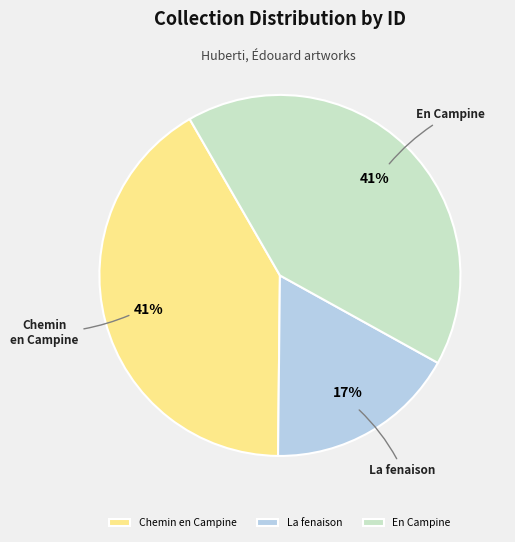

How many segments does this pie chart have?

3